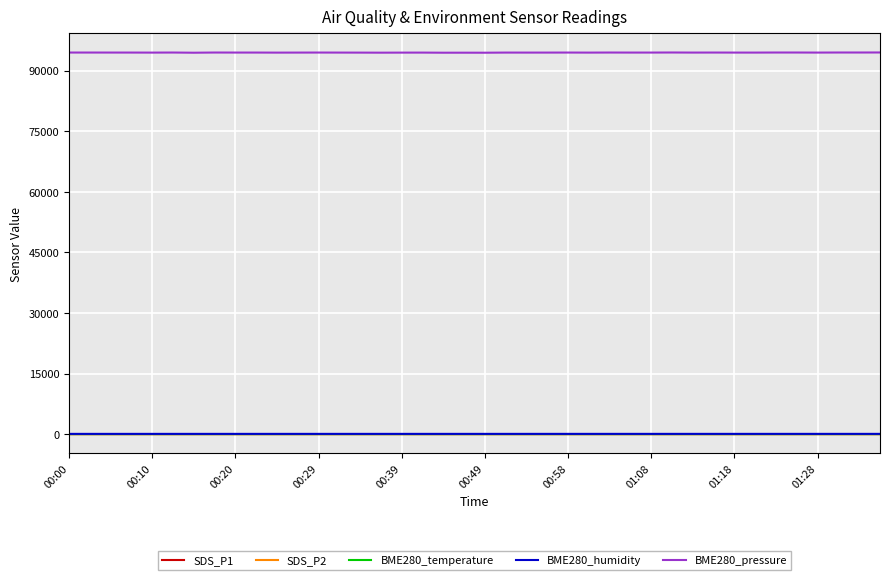

How many series are shown in this chart?

5